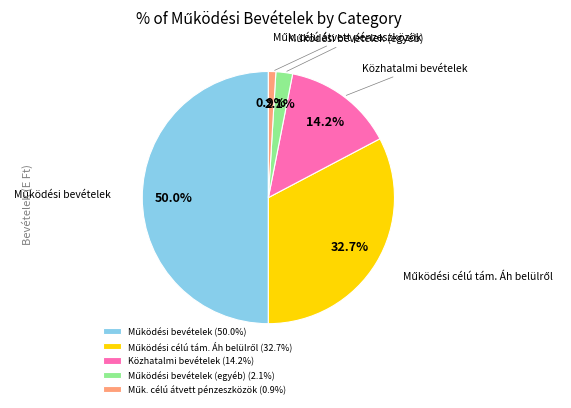

How much of the chart is everything except Közhatalmi bevételek?

85.8%